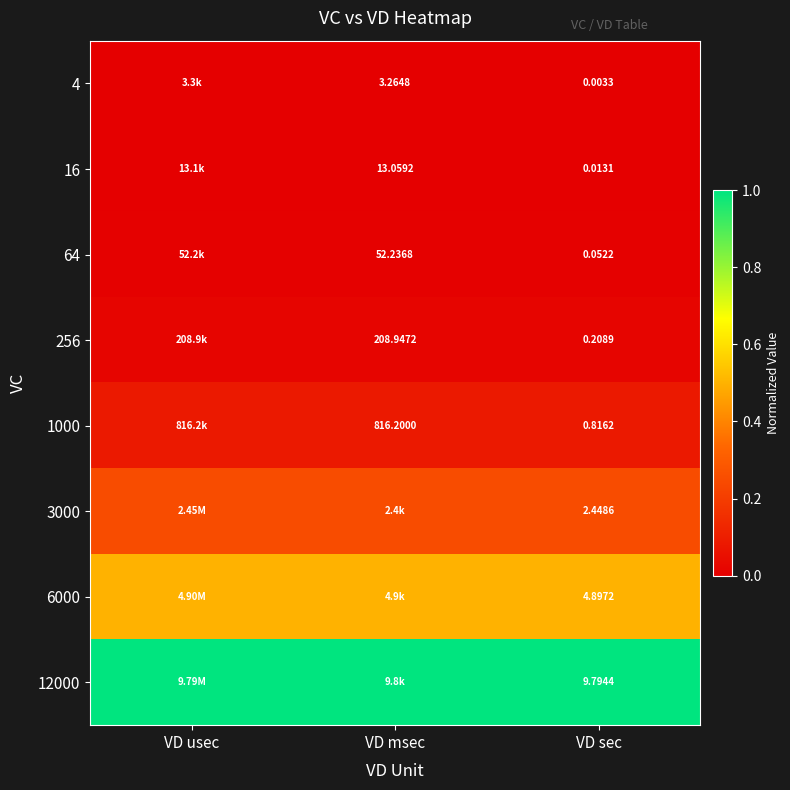

Is the value of 3000 at VD sec greater than the value of 6000 at VD sec?

No